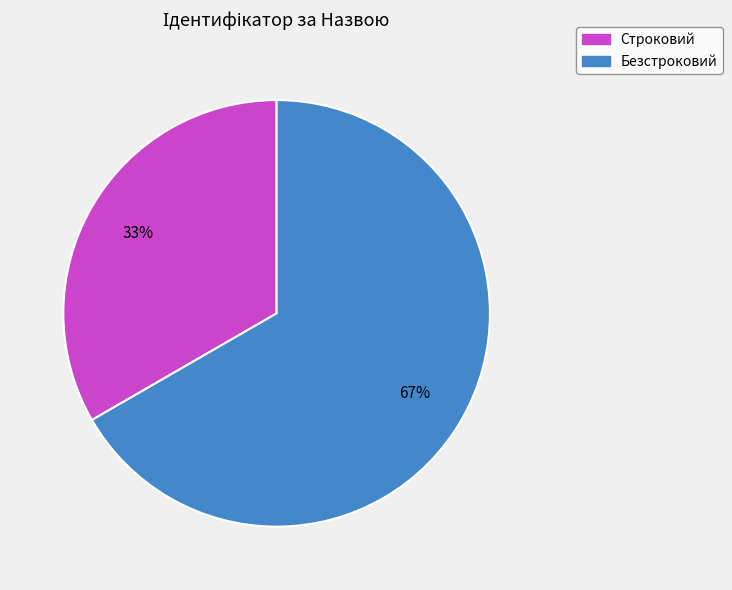

Is there a majority slice in this chart?

Yes